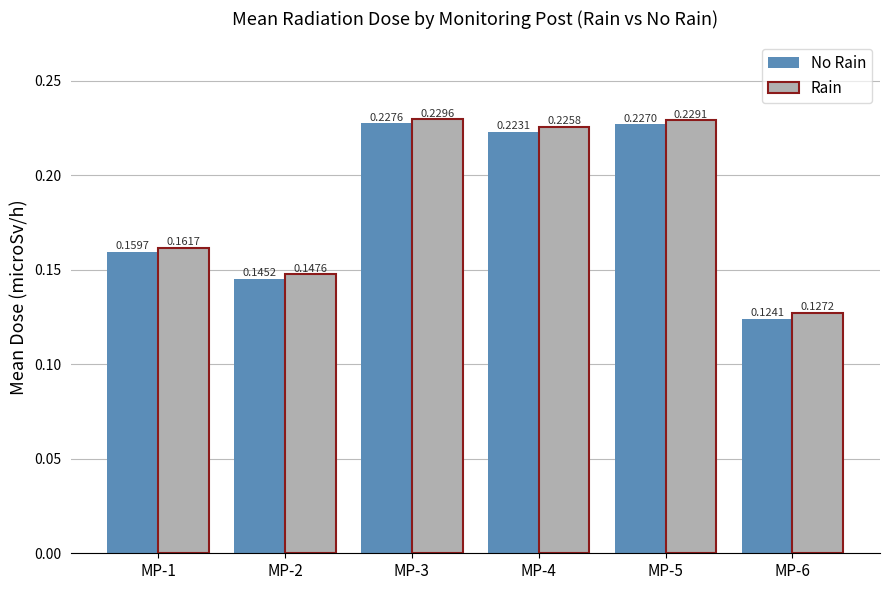

Which series has the widest spread of values?

No Rain